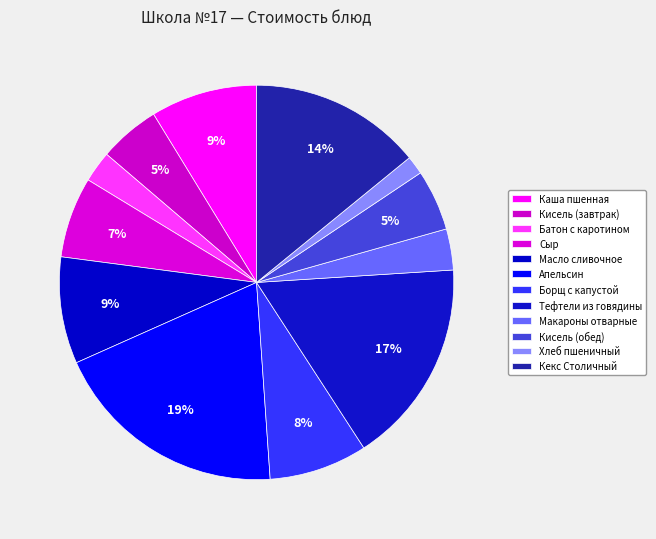

Is Кекс Столичный the majority of the pie?

No